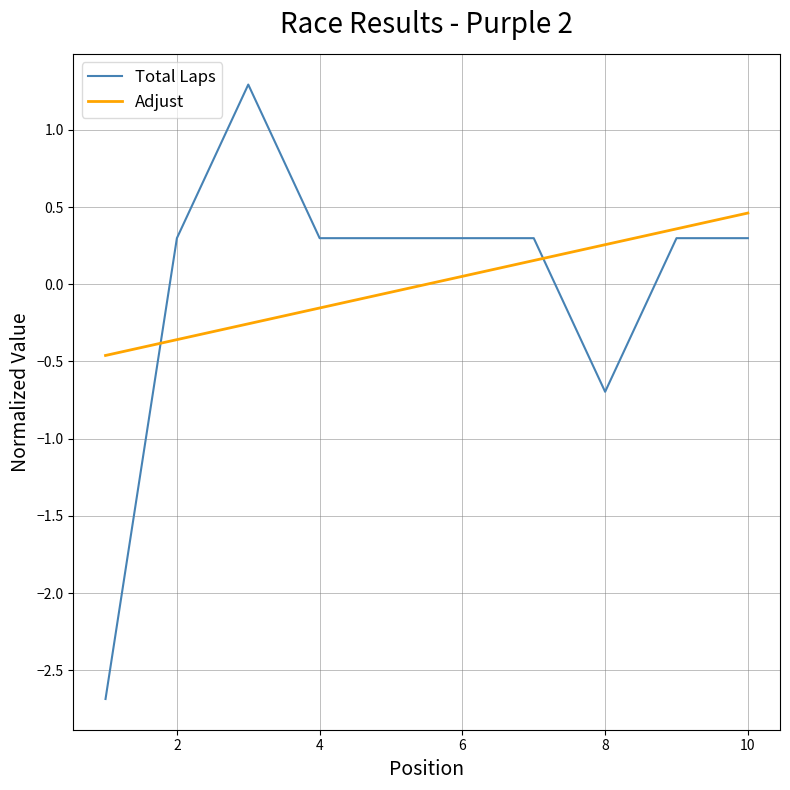

True or false: Adjust and Total Laps cross at least once.

True